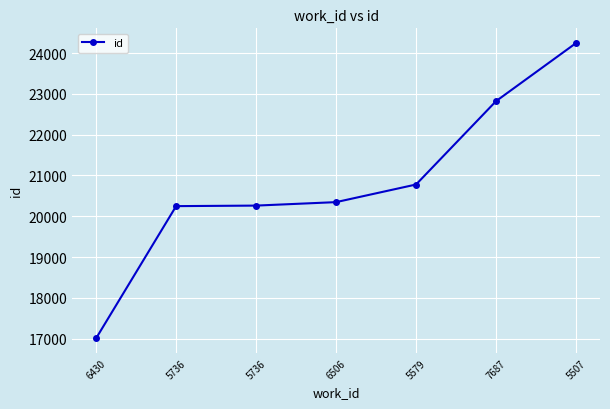

Where does the data first go above 20347?

5579